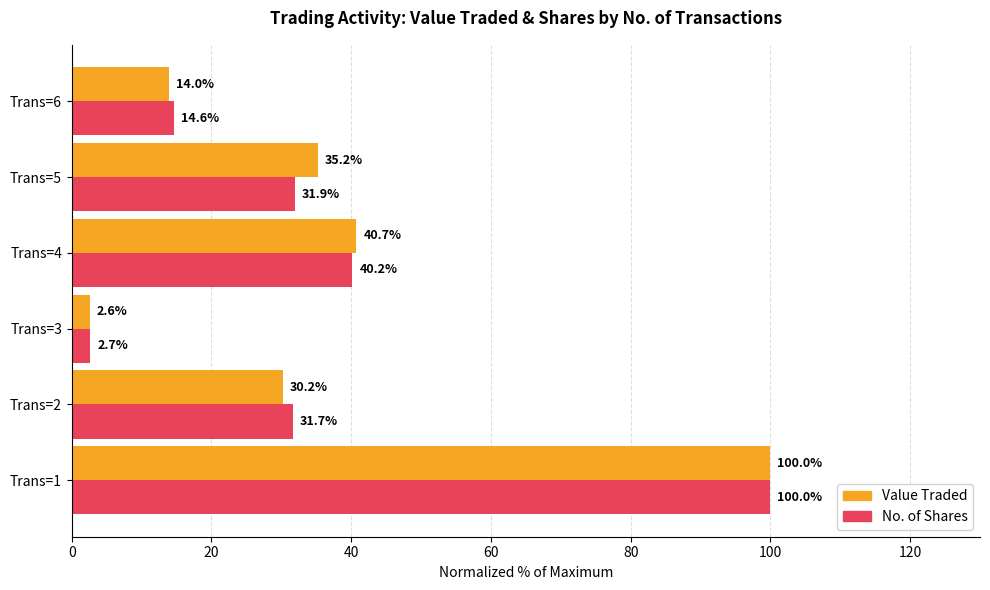

The No. of Shares series shows 14.6 at Trans=6. True or false?

True